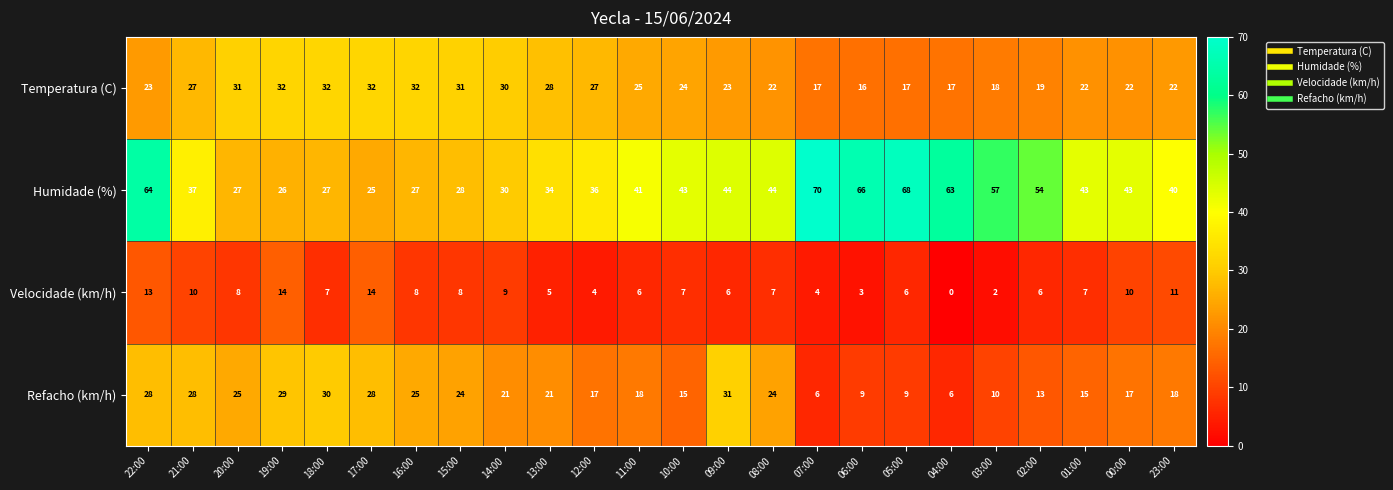

Where does the Velocidade (km/h) series first go above 7?

22:00